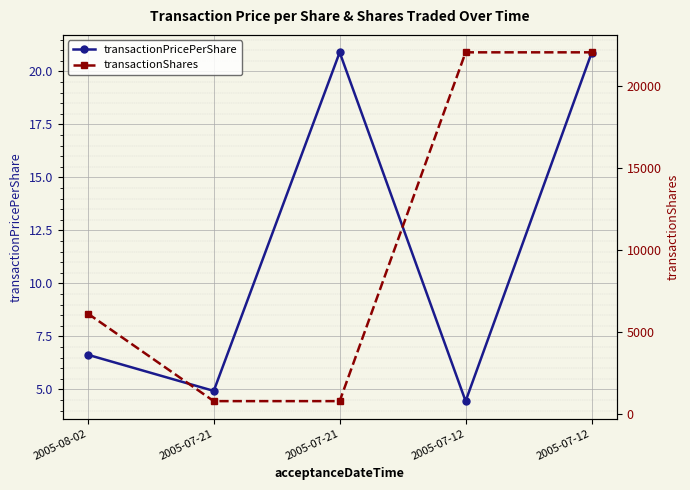

Is it true that transactionPricePerShare equals 1.5 at 2005-08-02?

False